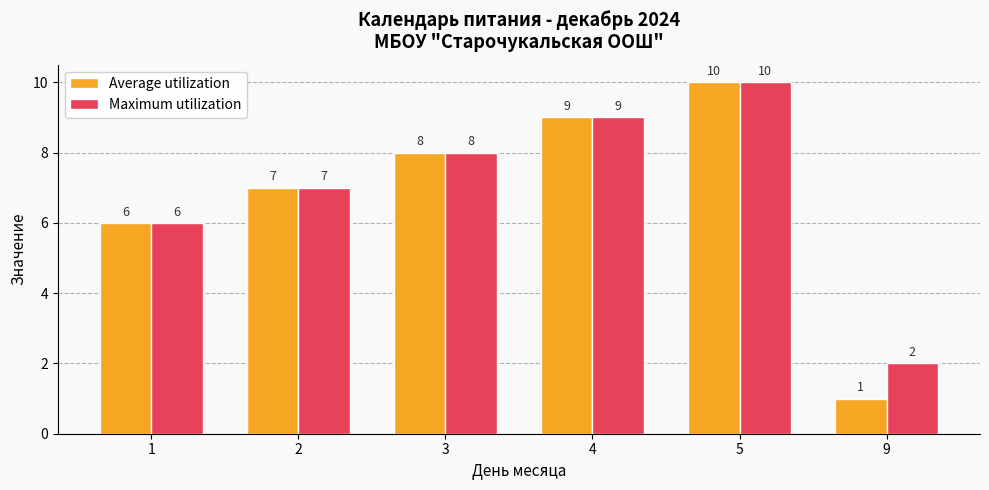

Which series has the widest spread of values?

Average utilization